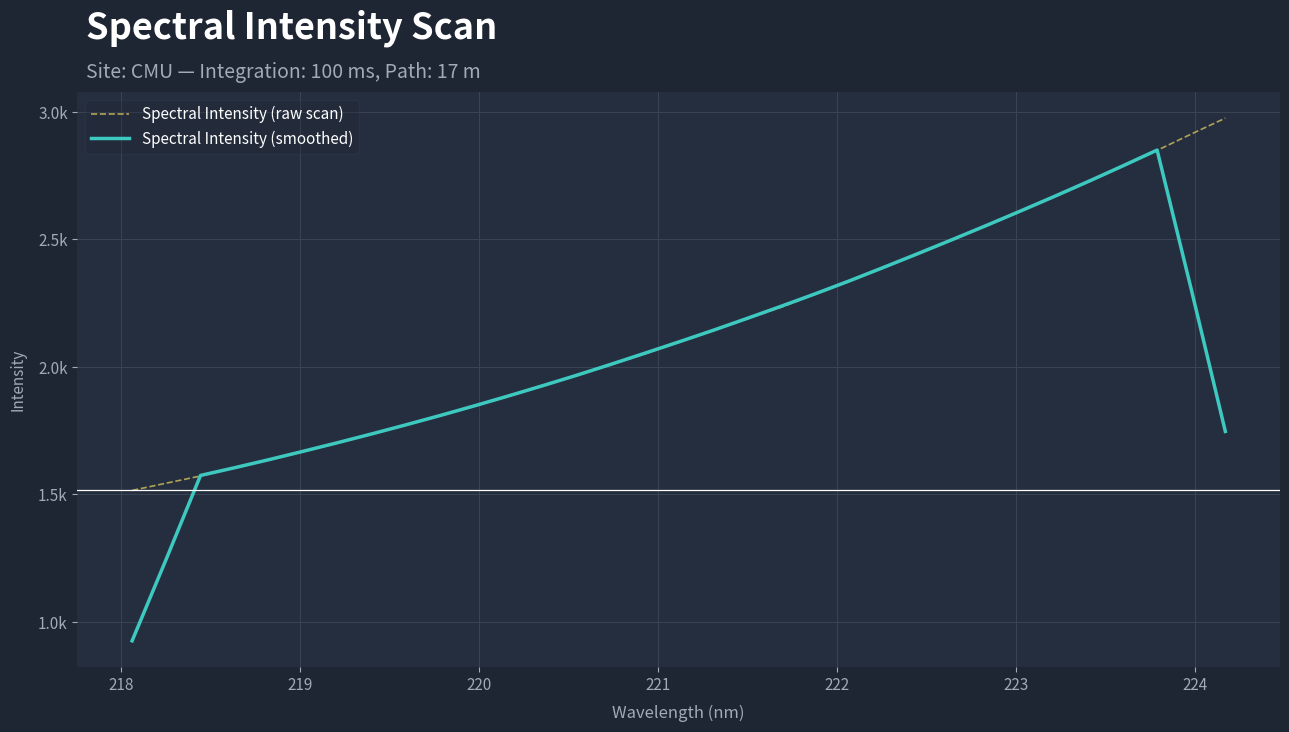

What is the smallest value displayed?

926.6